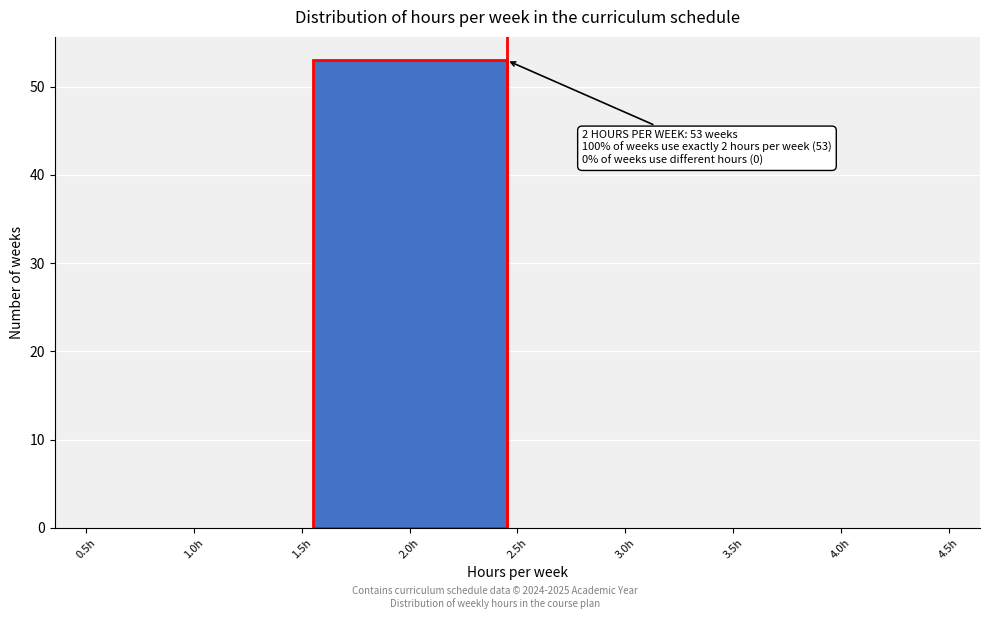

Which range on the x-axis has the tallest bar?

1.5 to 2.5